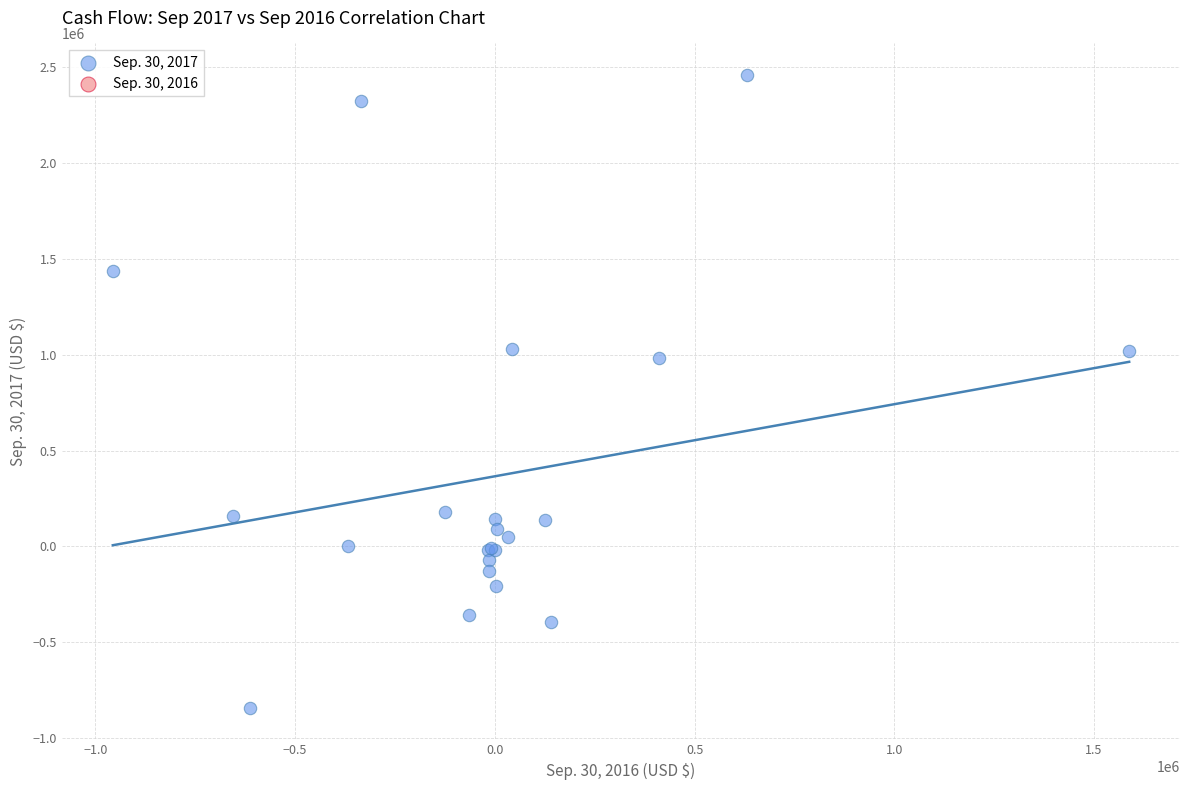

What Y value in the scatter plot is closest to 808922?

984864